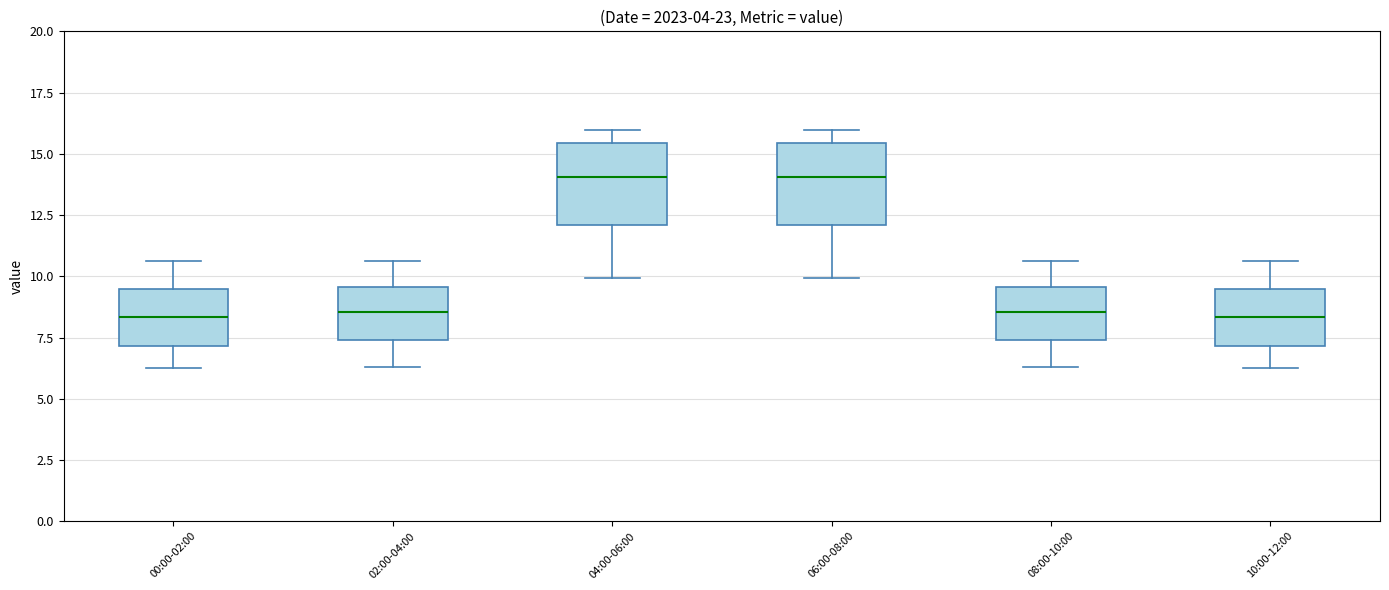

Reading left to right, read every box against the y-axis: the position of its median line, the range the box covers, and the ends of its whiskers. The values are not printed on the chart, so give them approximately, as read against the axis.

00:00-02:00: median 8.5, box 7.0 to 9.5, whiskers 6.5 to 10.5
02:00-04:00: median 8.5, box 7.5 to 9.5, whiskers 6.5 to 10.5
04:00-06:00: median 14.0, box 12.0 to 15.5, whiskers 10.0 to 16.0
06:00-08:00: median 14.0, box 12.0 to 15.5, whiskers 10.0 to 16.0
08:00-10:00: median 8.5, box 7.5 to 9.5, whiskers 6.5 to 10.5
10:00-12:00: median 8.5, box 7.0 to 9.5, whiskers 6.5 to 10.5